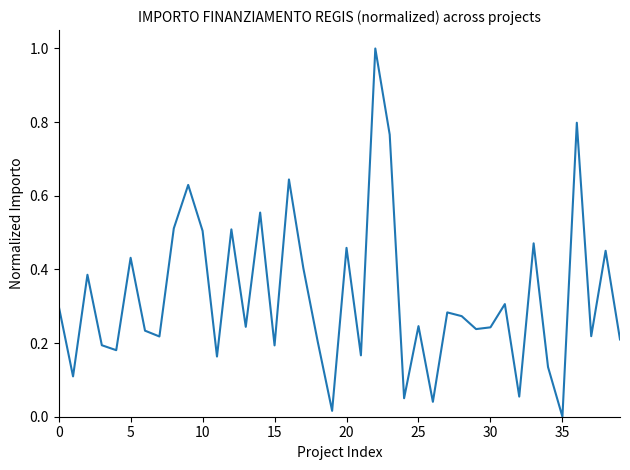

What is the greatest value displayed?

1.0